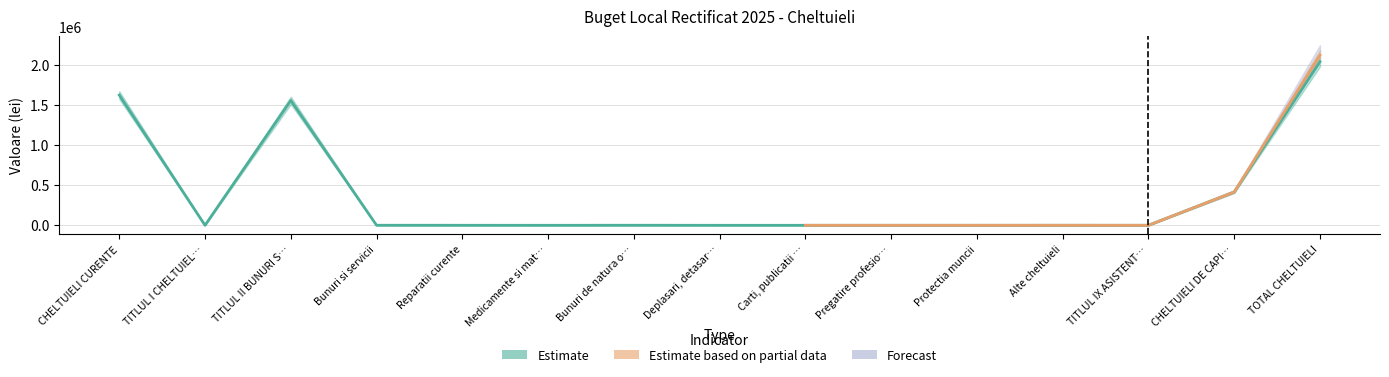

True or false: Estimate and Forecast intersect in this chart.

False